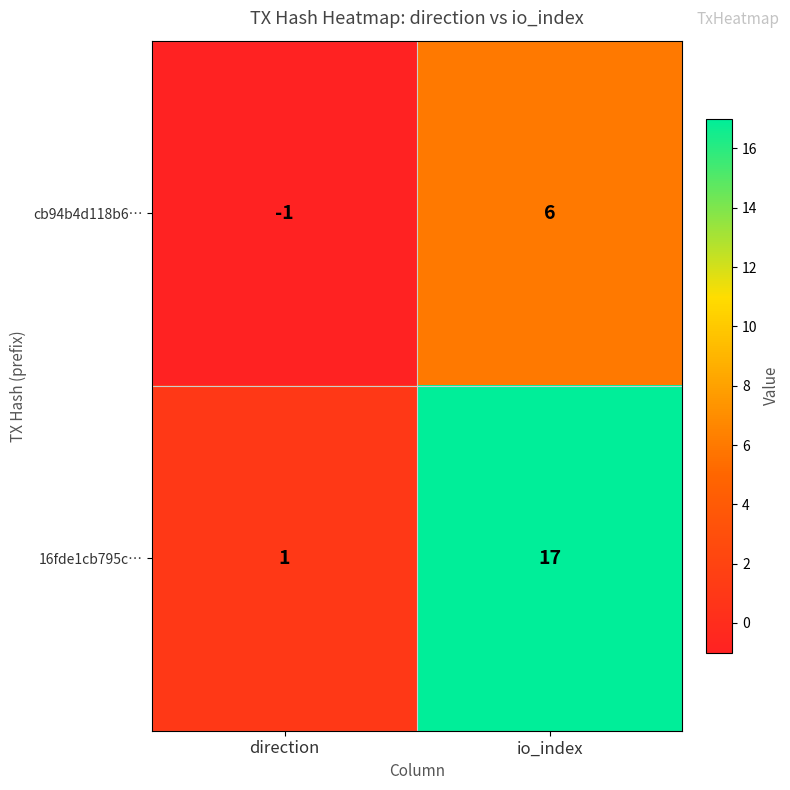

True or false: 16fde1cb795c… has a value of 2 at direction.

False